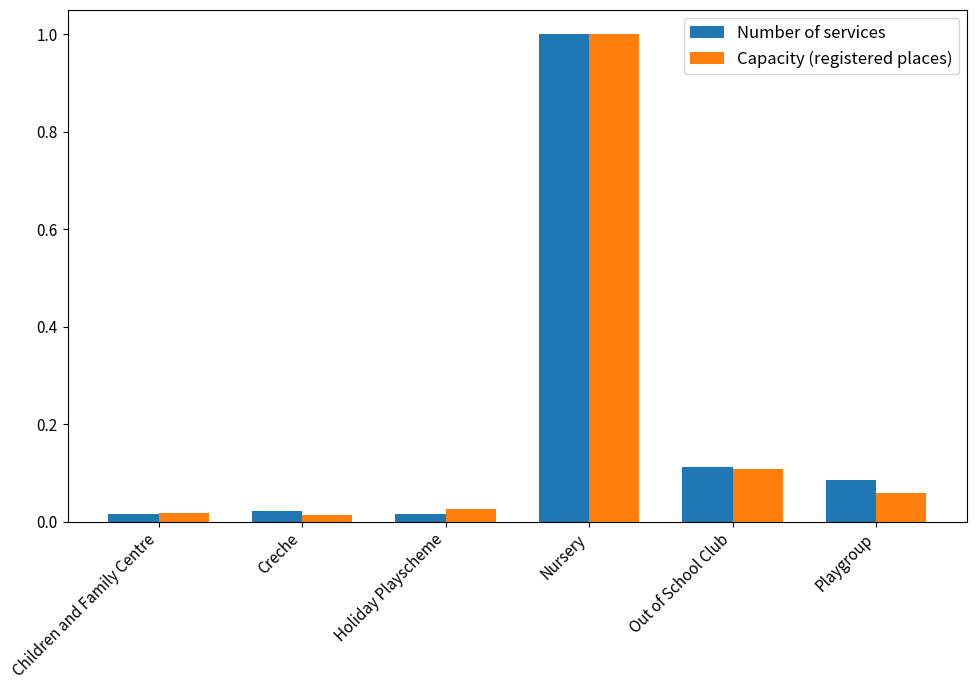

What are all the series names shown in the legend?

Number of services, Capacity (registered places)